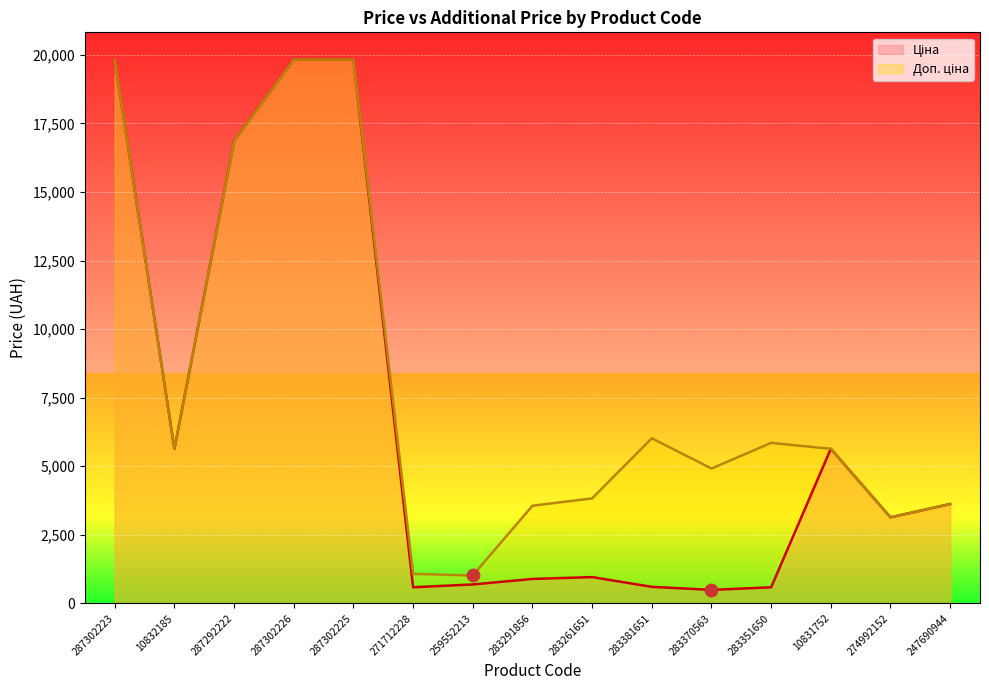

At which category is the sum across all series the highest?

287302223